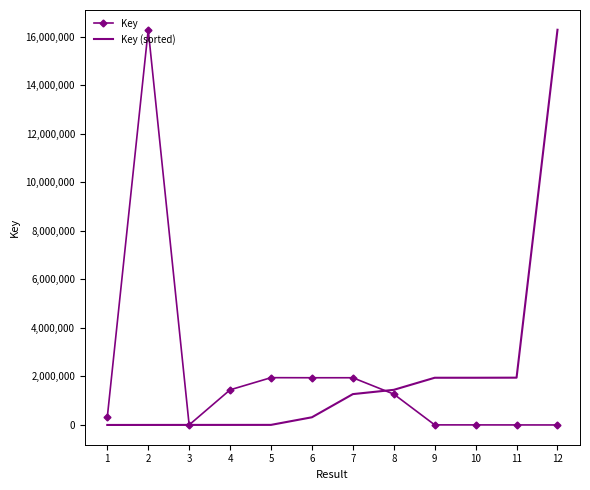

What is the highest value of the Key series?

16279914